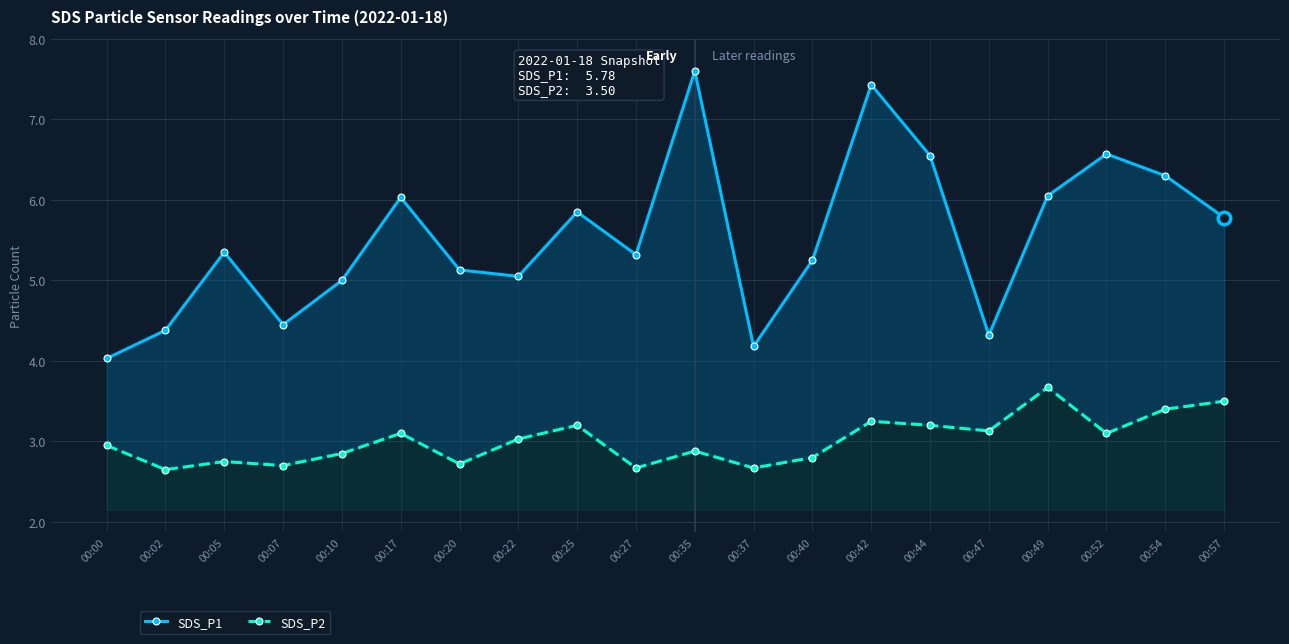

How many lines are shown in the chart?

2